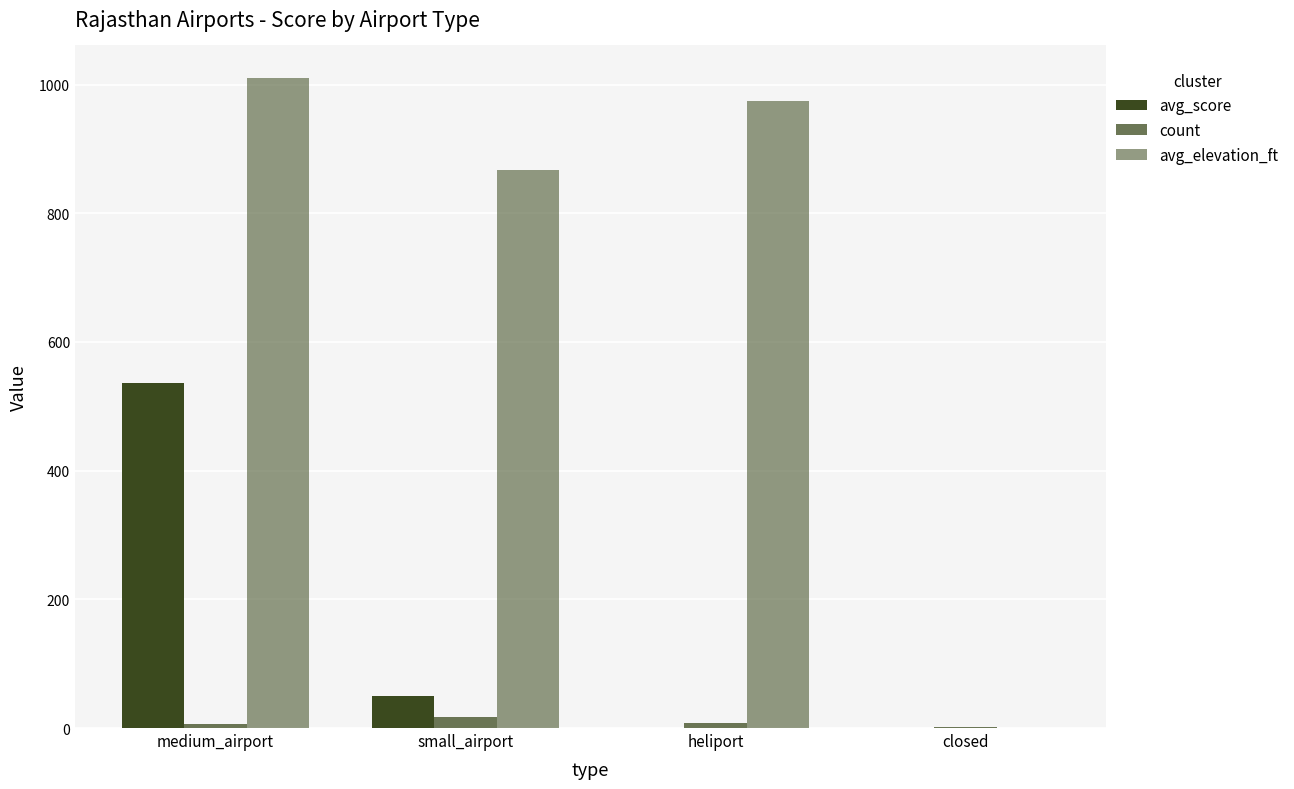

What is the average value of the count series?

8.2